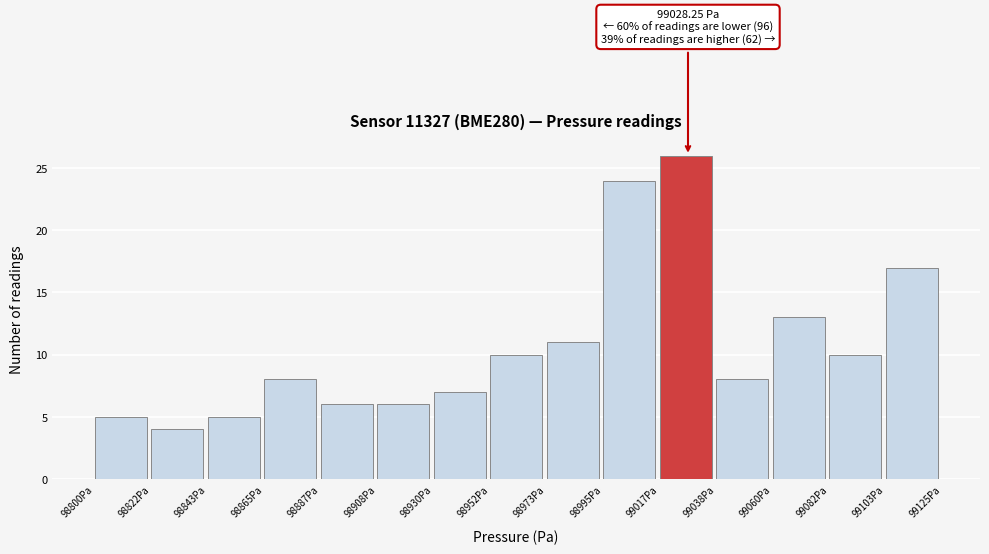

Over which range of the x-axis is the bar tallest?

99015 to 99040